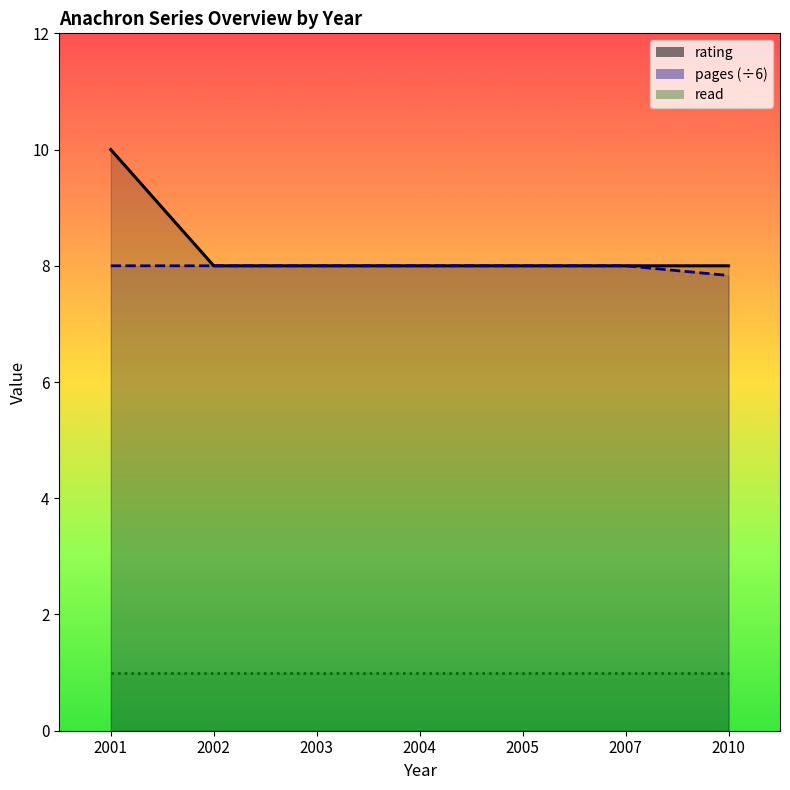

What is the sum of the pages values at 2004 and 2002?

16.0